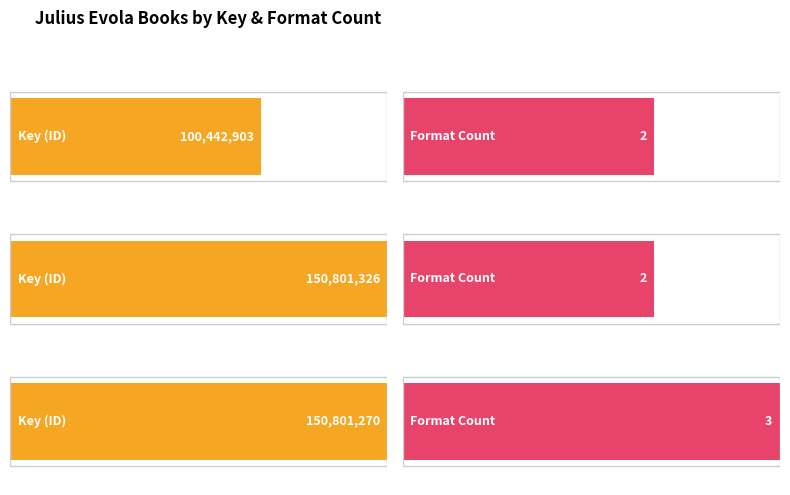

What is the value of the 2nd bar from the left?

2